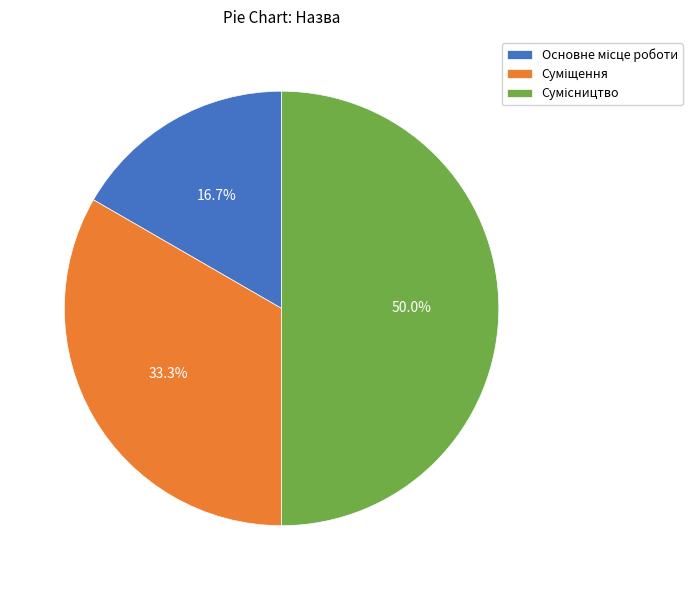

Rank the categories by value from lowest to highest.

Основне місце роботи, Суміщення, Сумісництво